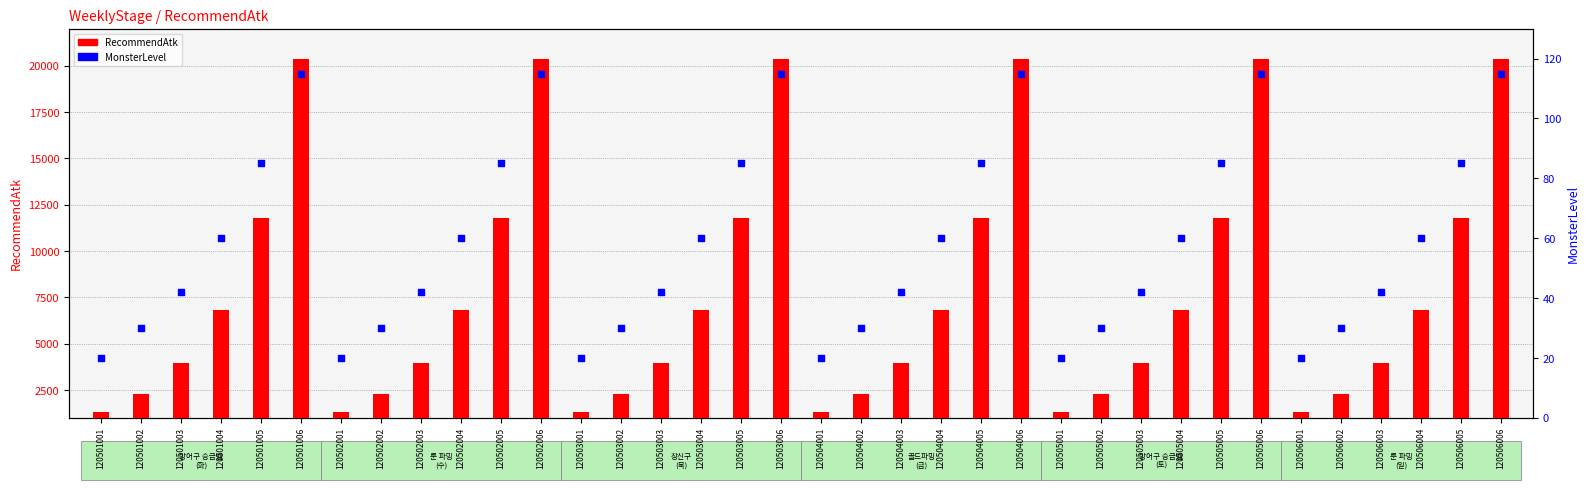

Which series contains the lowest Y value?

MonsterLevel